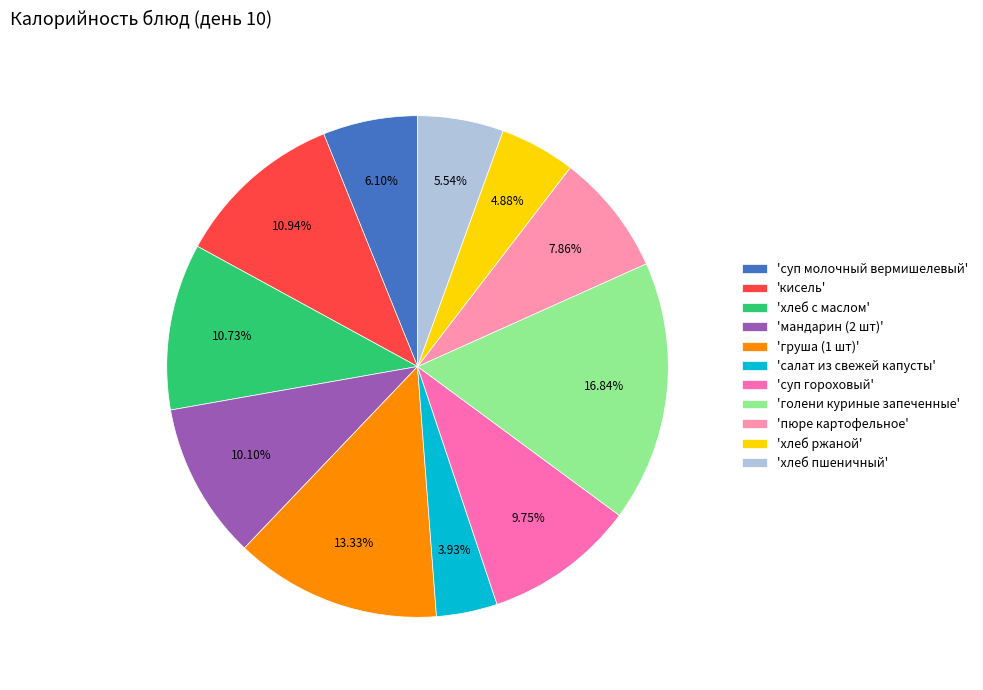

Does 'суп молочный вермишелевый' represent more than half of the total?

No